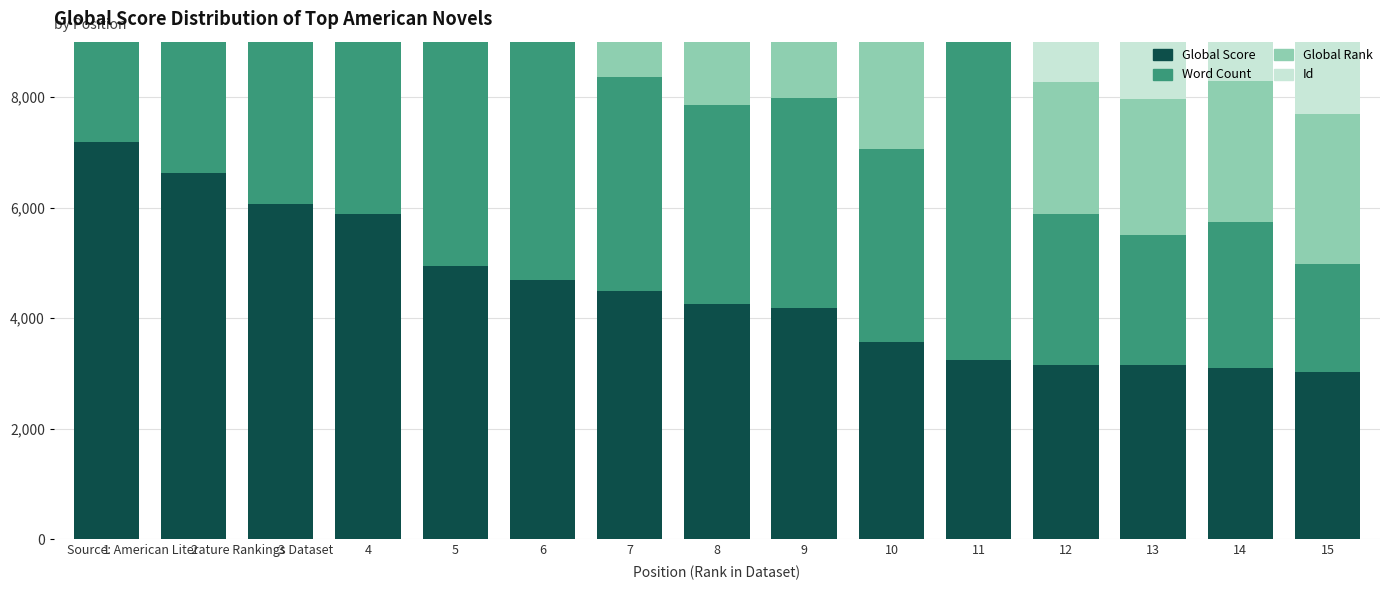

What is the minimum value for Word Count?

1880.0